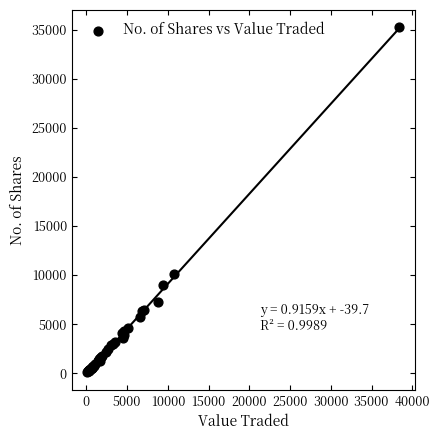

What Y value in the scatter plot is closest to 17666?

10067